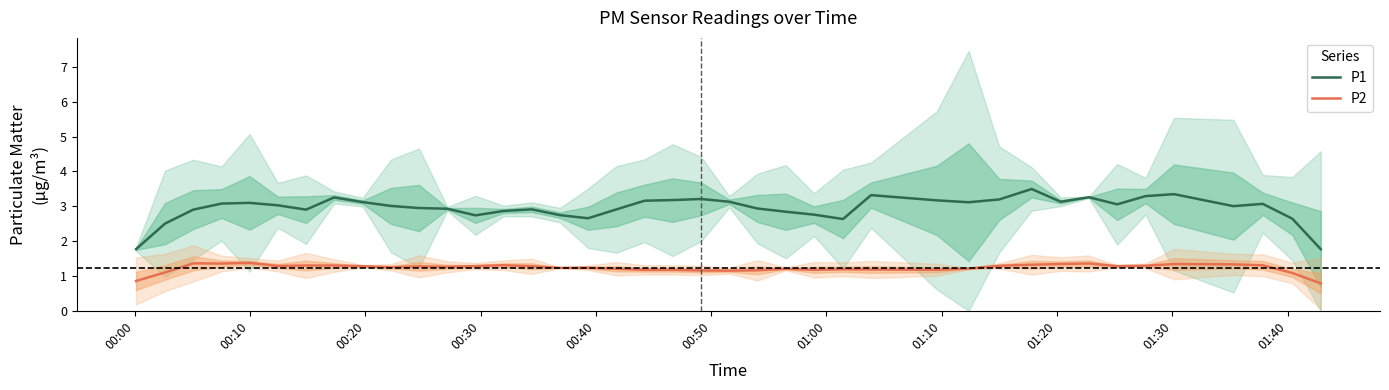

True or false: P1 and P2 intersect in this chart.

False